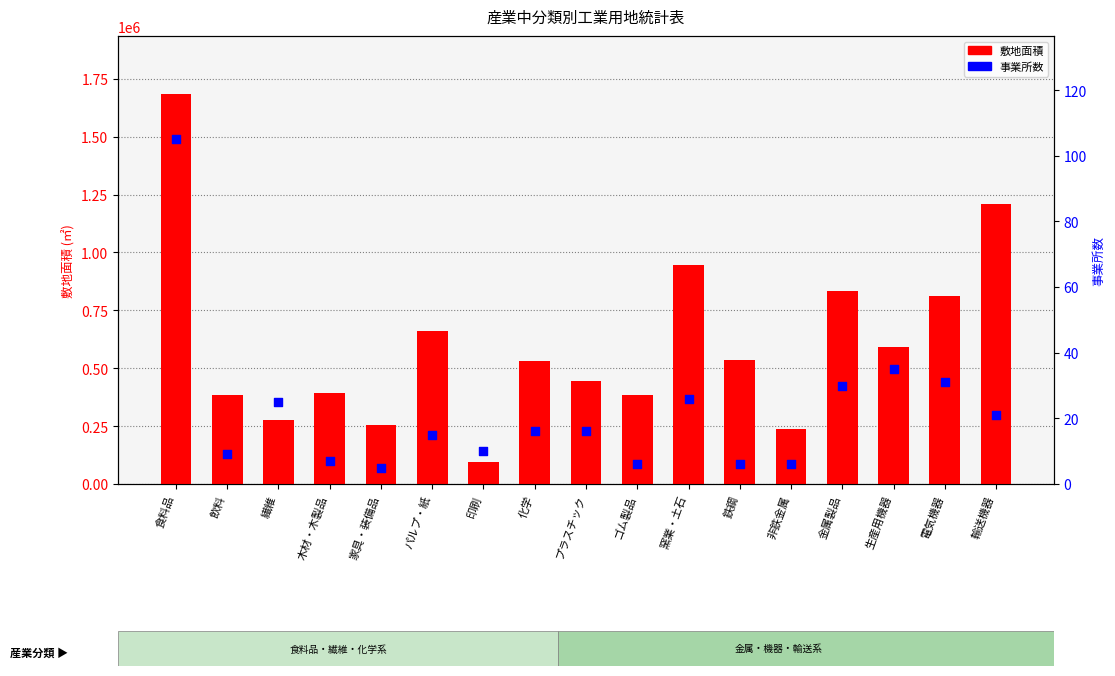

What is the total value across all series at ゴム製品?

384451